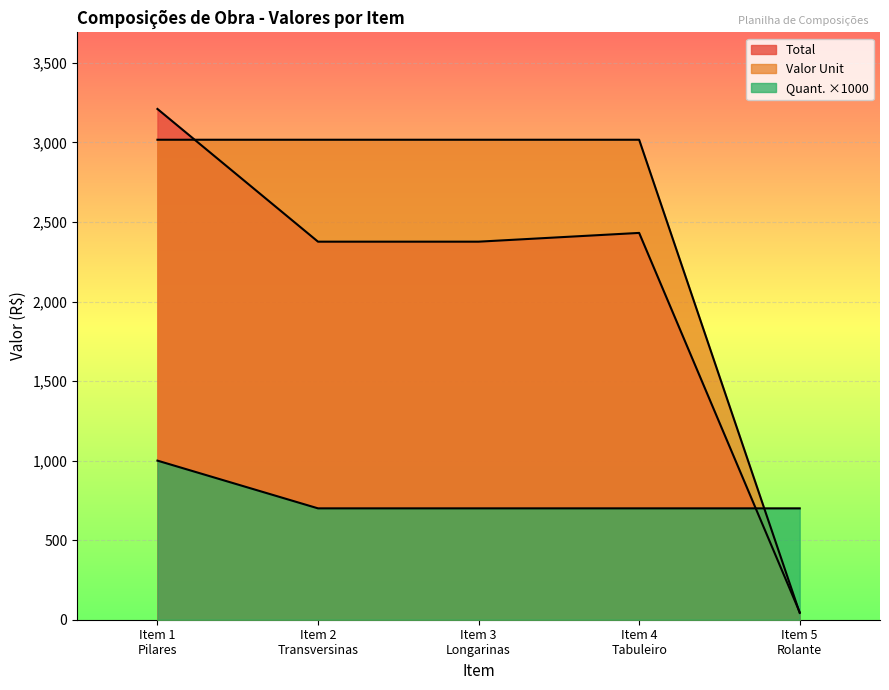

How many times do Total and Quant. cross each other?

1